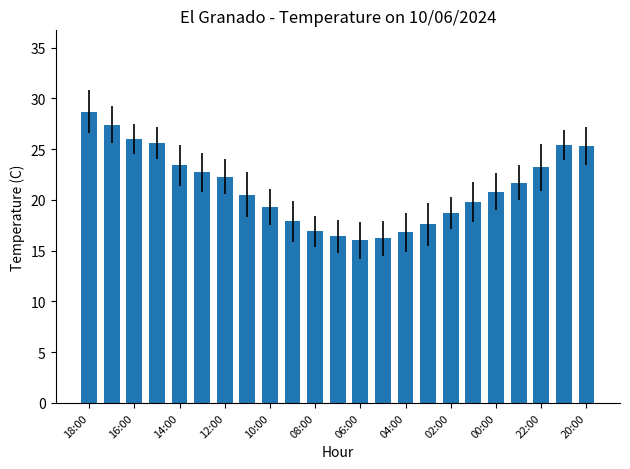

What is the smallest value displayed?

16.0